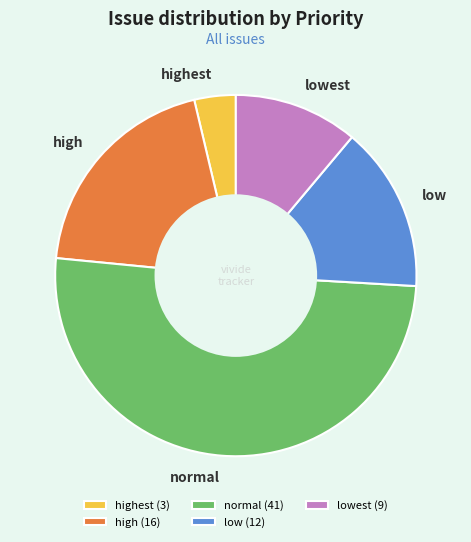

Between high and low, which is larger?

high